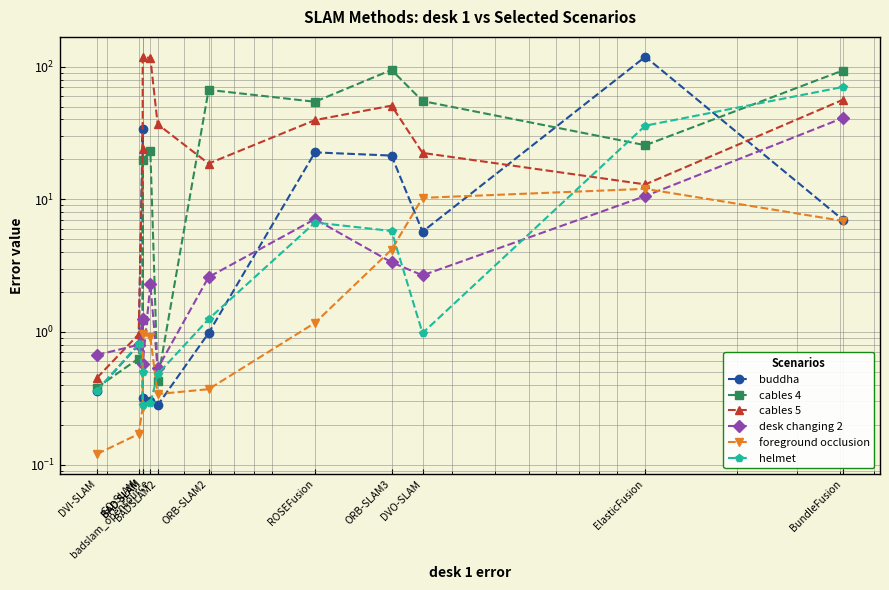

Reading right to left, what are all the values shown in this chart?

buddha: BundleFusion=7.0	ElasticFusion=118.8	DVO-SLAM=5.7	ORB-SLAM3=21.4	ROSEFusion=22.6	ORB-SLAM2=1.0	BADSLAM2=0.3	badslam_opensource=0.3	BAD SLAM=0.3	BAD SLAM=34.1	GO-SLAM=0.8	DVI-SLAM=0.4
cables 4: BundleFusion=93.5	ElasticFusion=25.6	DVO-SLAM=55.0	ORB-SLAM3=94.5	ROSEFusion=54.4	ORB-SLAM2=66.8	BADSLAM2=0.4	badslam_opensource=23.2	BAD SLAM=19.6	BAD SLAM=1.2	GO-SLAM=0.6	DVI-SLAM=0.4
cables 5: BundleFusion=56.2	ElasticFusion=12.9	DVO-SLAM=22.4	ORB-SLAM3=50.8	ROSEFusion=39.5	ORB-SLAM2=18.6	BADSLAM2=36.8	badslam_opensource=116.1	BAD SLAM=118.5	BAD SLAM=23.9	GO-SLAM=1.0	DVI-SLAM=0.5
desk changing 2: BundleFusion=41.0	ElasticFusion=10.6	DVO-SLAM=2.7	ORB-SLAM3=3.4	ROSEFusion=7.1	ORB-SLAM2=2.6	BADSLAM2=0.5	badslam_opensource=2.3	BAD SLAM=0.6	BAD SLAM=1.3	GO-SLAM=0.8	DVI-SLAM=0.7
foreground occlusion: BundleFusion=6.9	ElasticFusion=12.0	DVO-SLAM=10.2	ORB-SLAM3=4.2	ROSEFusion=1.2	ORB-SLAM2=0.4	BADSLAM2=0.3	badslam_opensource=0.9	BAD SLAM=1.0	BAD SLAM=0.3	GO-SLAM=0.2	DVI-SLAM=0.1
helmet: BundleFusion=70.2	ElasticFusion=35.9	DVO-SLAM=1.0	ORB-SLAM3=5.8	ROSEFusion=6.7	ORB-SLAM2=1.2	BADSLAM2=0.5	badslam_opensource=0.3	BAD SLAM=0.3	BAD SLAM=0.5	GO-SLAM=0.8	DVI-SLAM=0.4